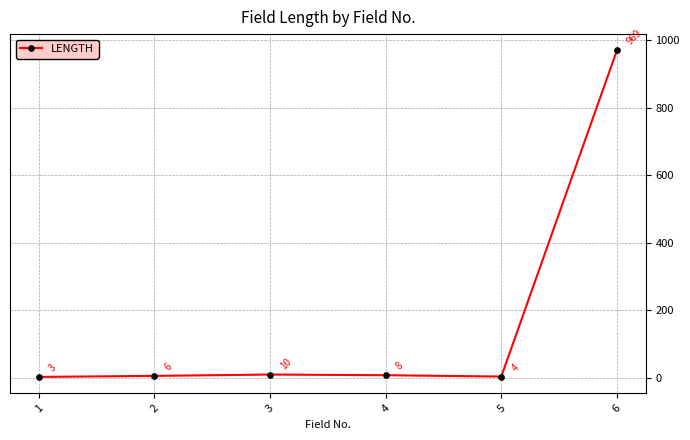

Reading left to right, list all the values displayed in this chart.

1=3	2=6	3=10	4=8	5=4	6=969